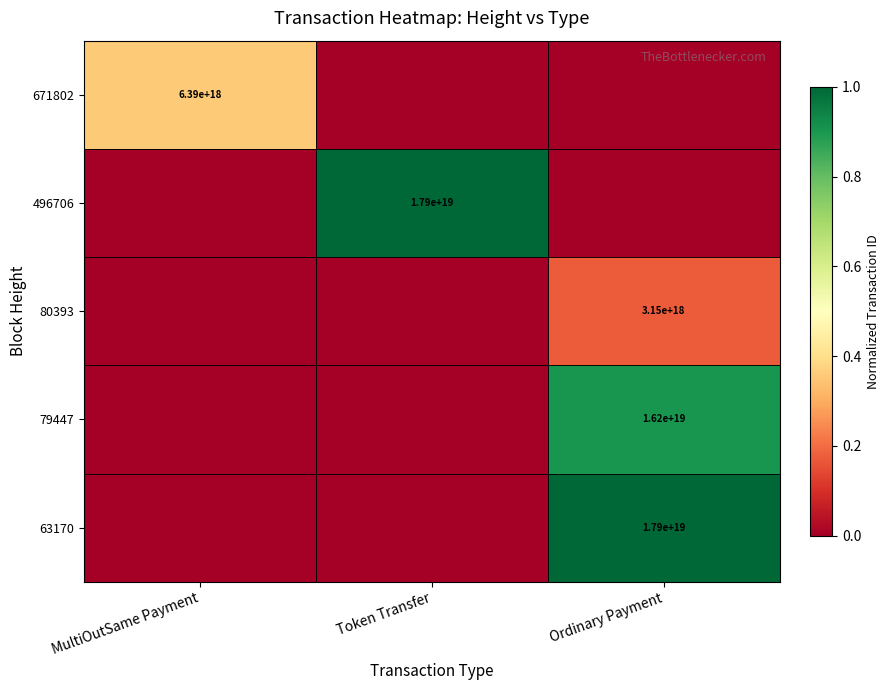

The 63170 series shows 17900000000000000000 at Ordinary Payment. True or false?

True